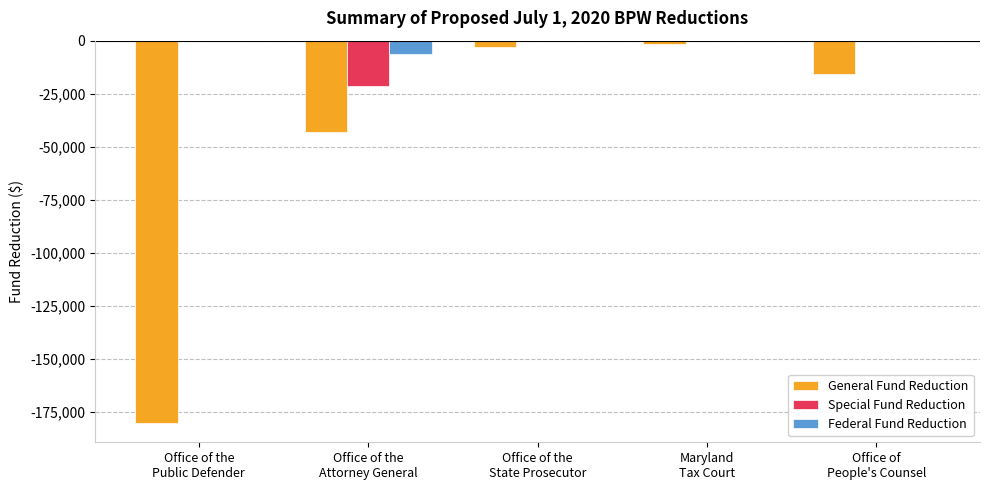

What is the sum of all General Fund Reduction values?

-243062